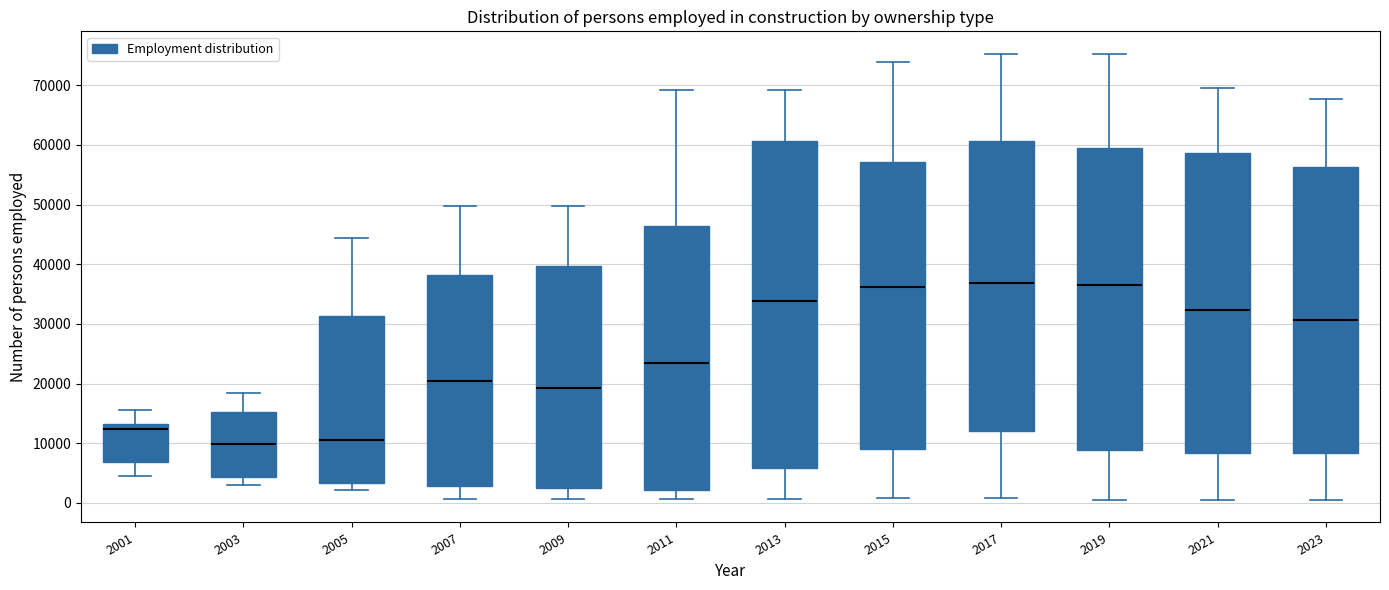

Comparing the boxes themselves (not the whiskers), which one is the tallest?

2013